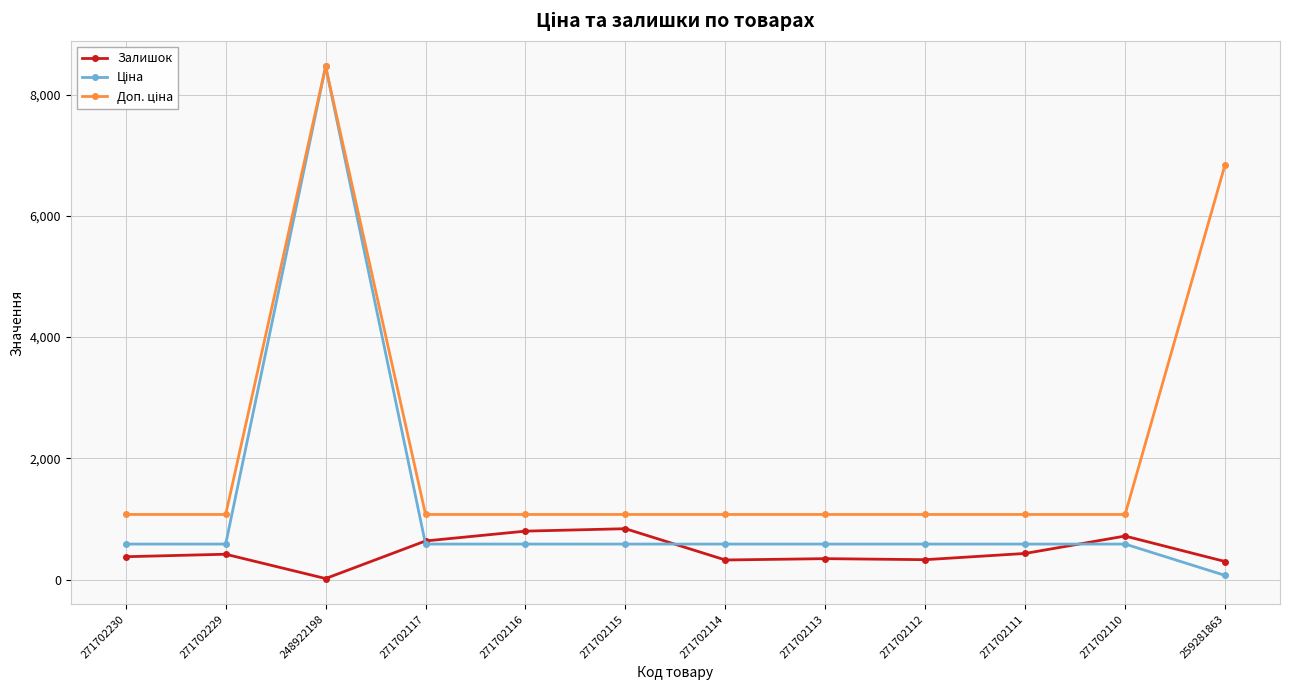

What position from the left is 271702229?

2